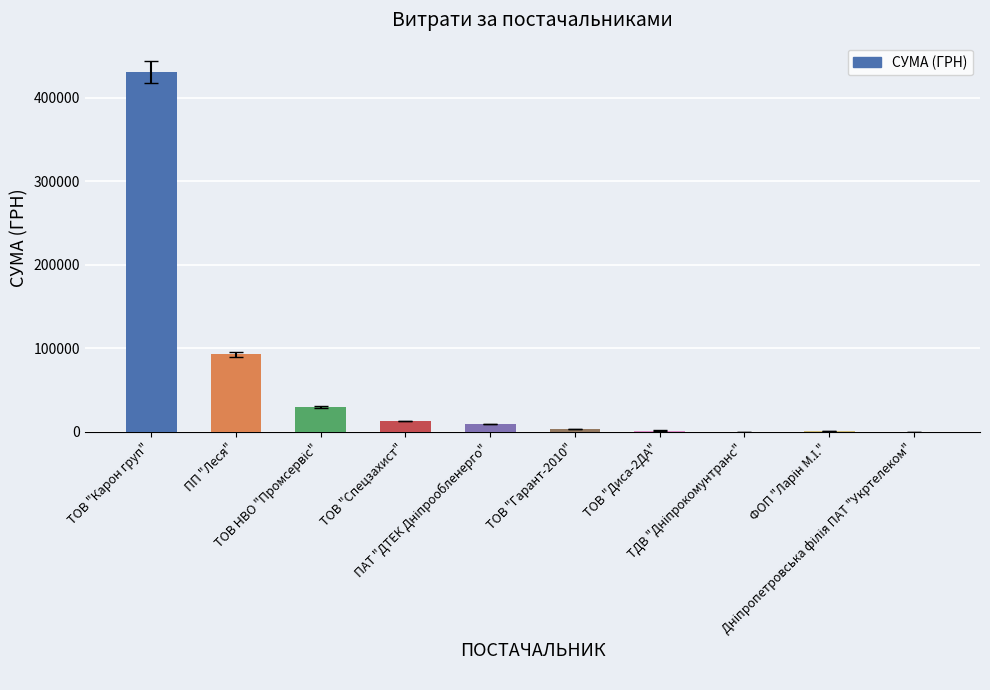

What is the greatest value displayed?

431032.2